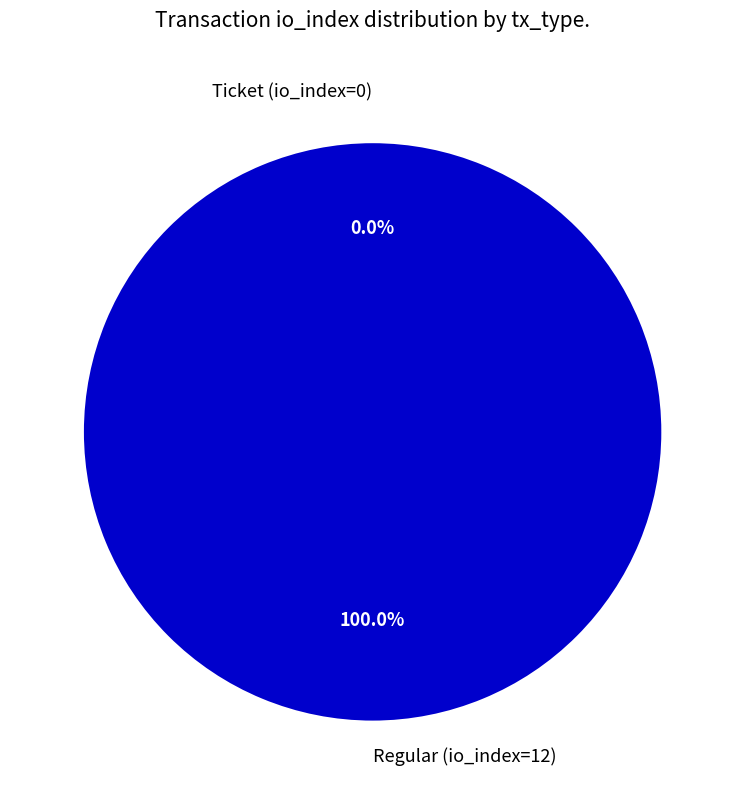

How many slices are in this pie chart?

2